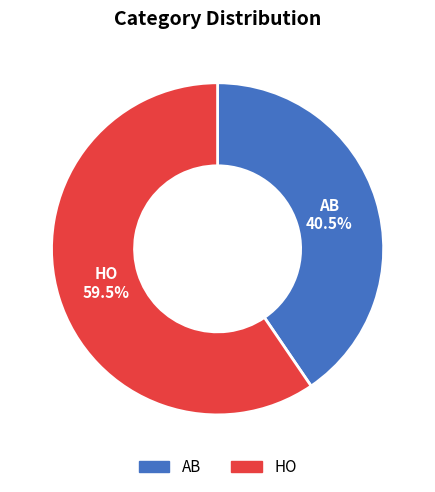

Is there any slice that represents more than half of the pie?

Yes